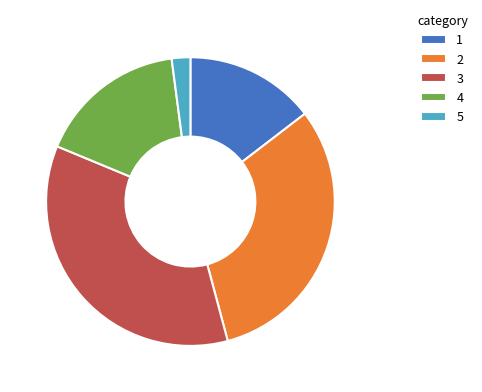

Rank the categories by value from highest to lowest.

3, 2, 4, 1, 5